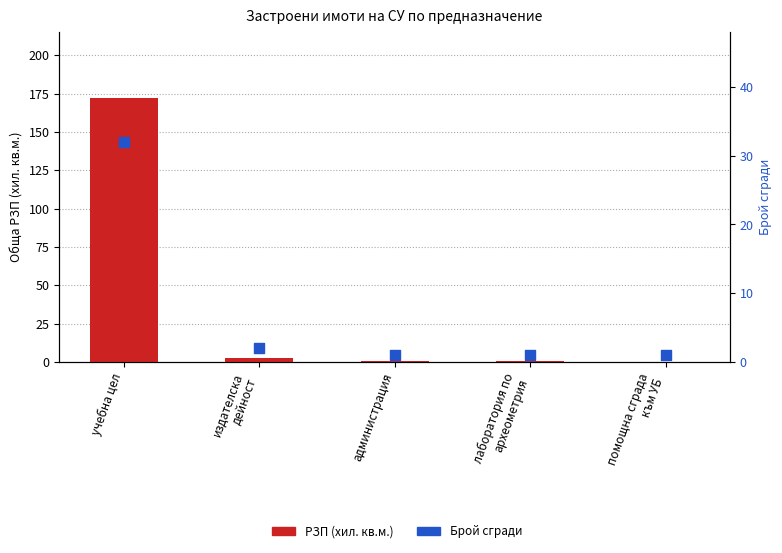

What is the total value across all series at лаборатория по
археометрия?

1.4